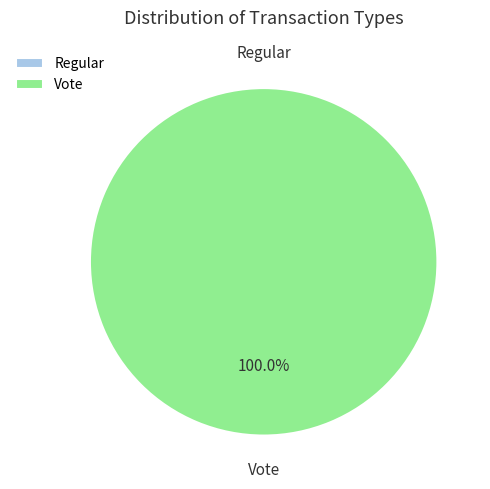

Combined, do Regular and Vote account for over 50%?

Yes